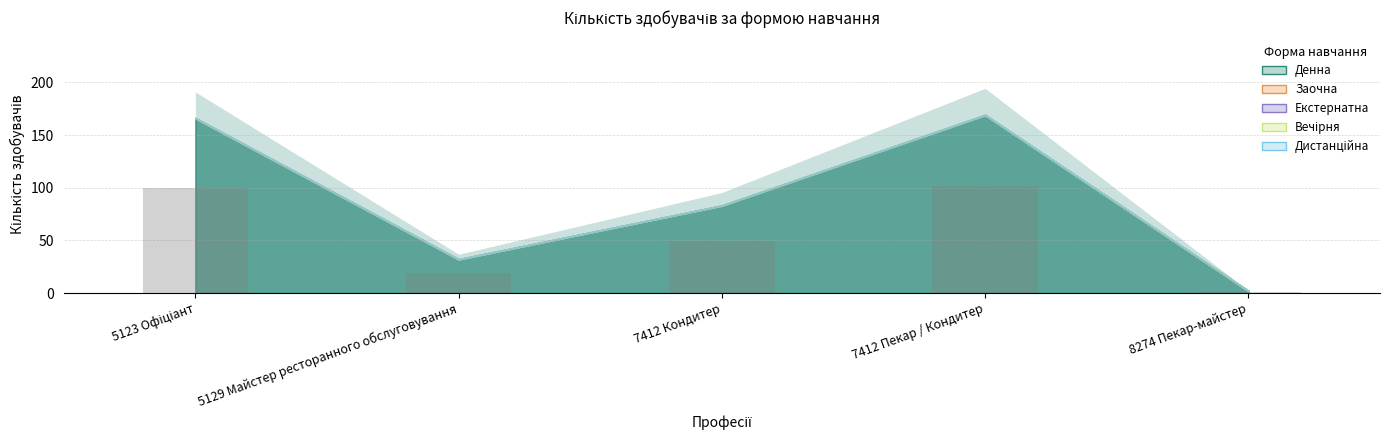

The value at 7412 Кондитер is 49.8. True or false?

True